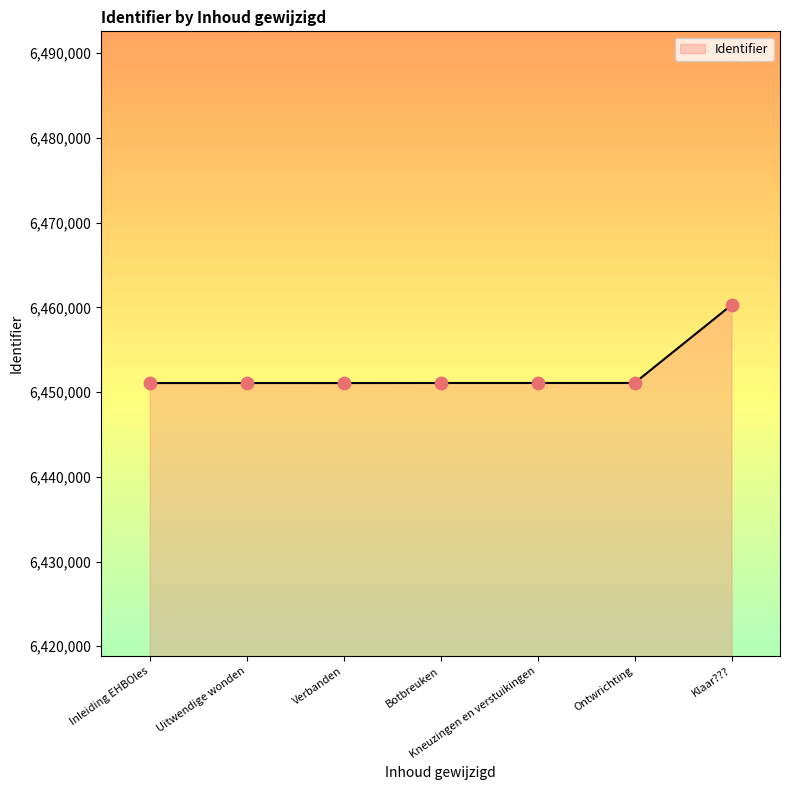

Approximately how many times larger is the value at Uitwendige wonden compared to Verbanden?

1.0